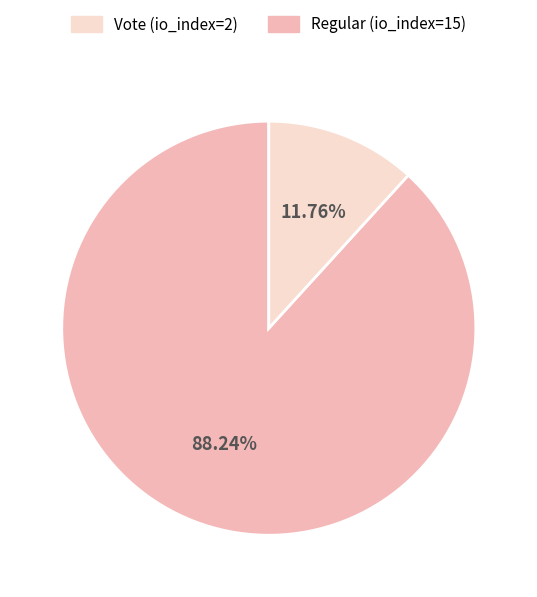

Is there a majority slice in this chart?

Yes